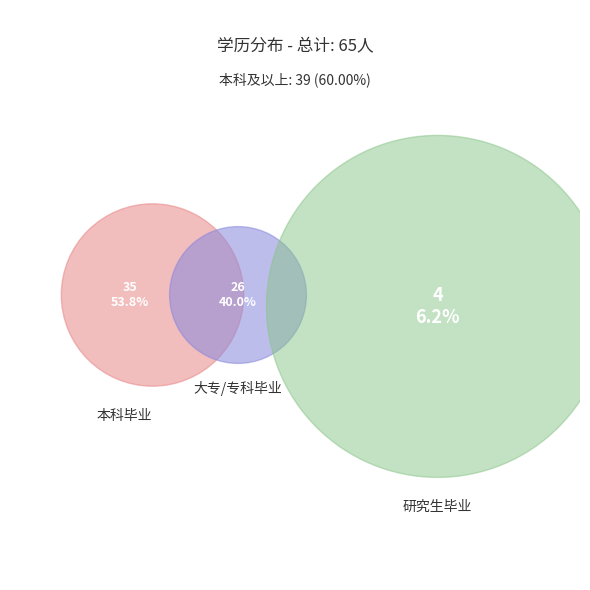

What is the largest slice in the pie chart?

本科毕业